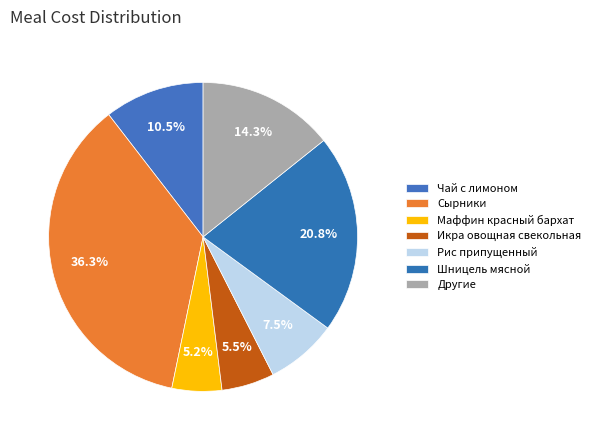

How many slices are in this pie chart?

7